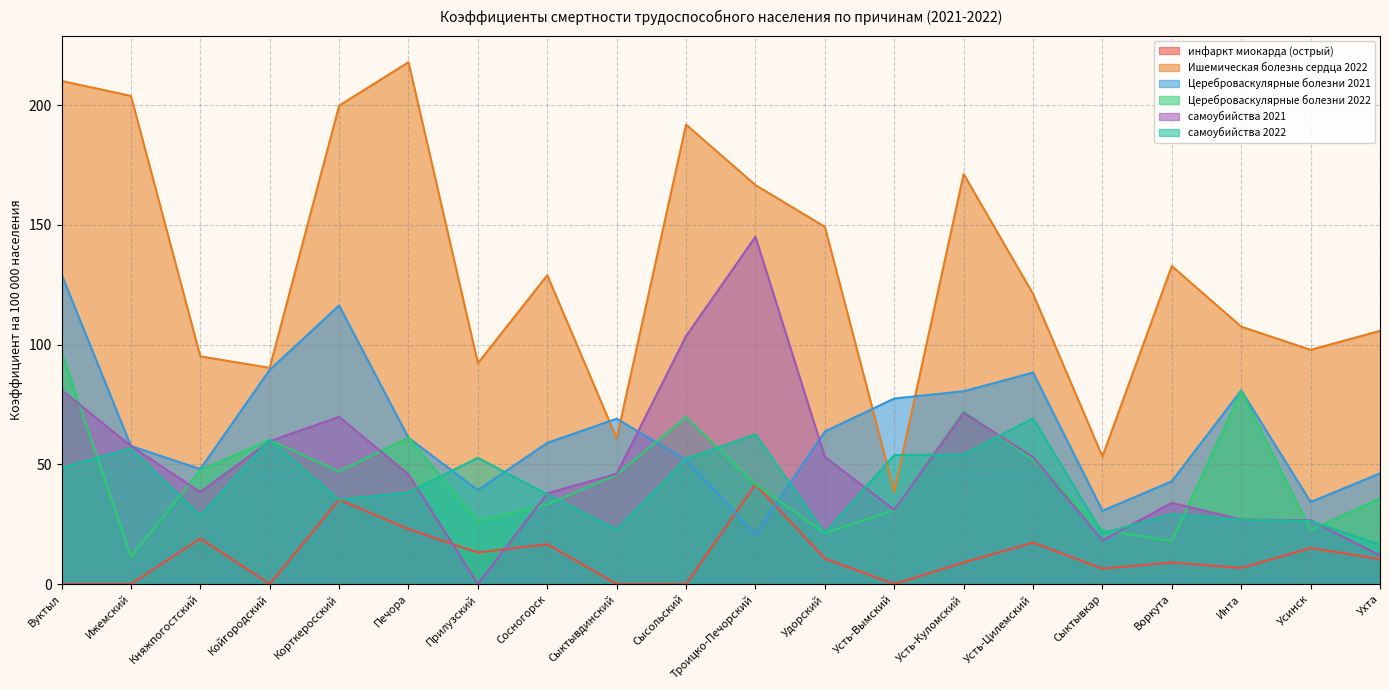

What is the maximum value for Ишемическая болезнь сердца 2022?

218.0